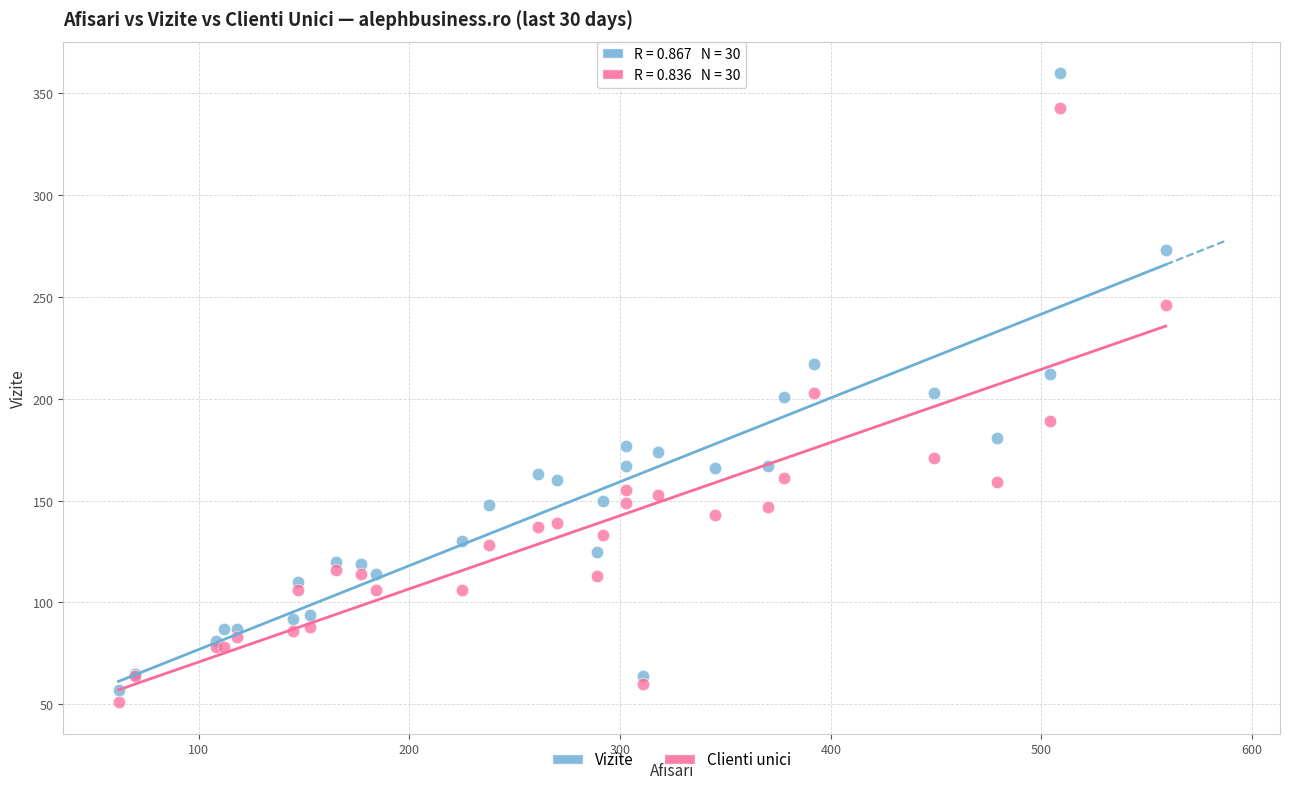

Which series has the largest Y range (max minus min)?

Vizite